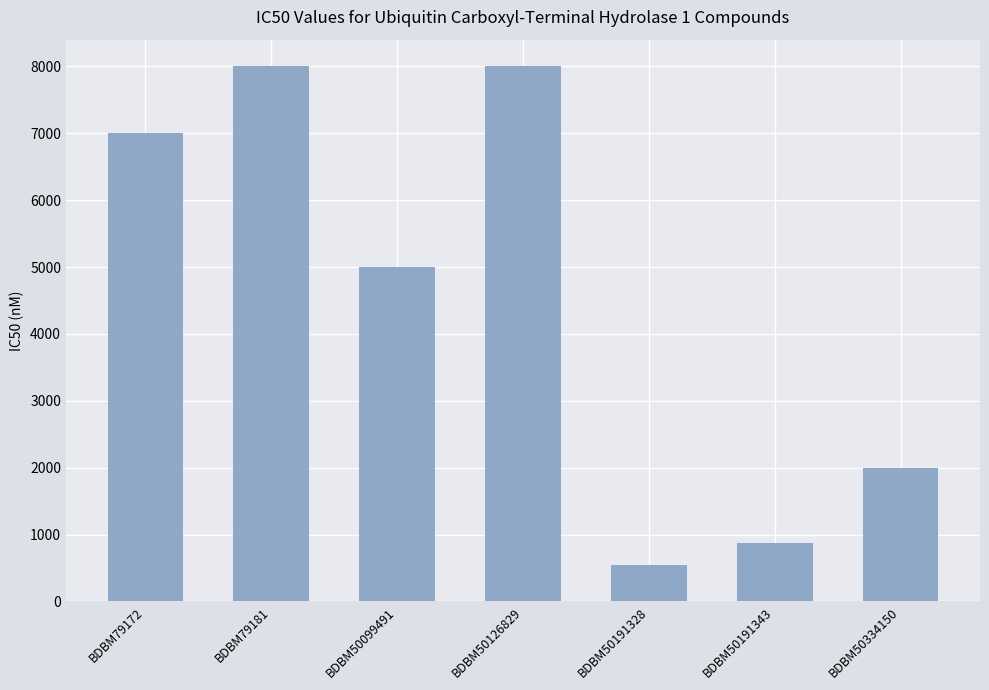

Does the chart contain any negative values?

No